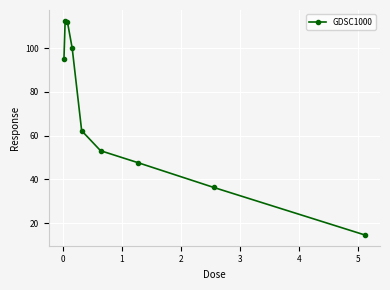

What is the difference between the maximum and minimum values?

97.9